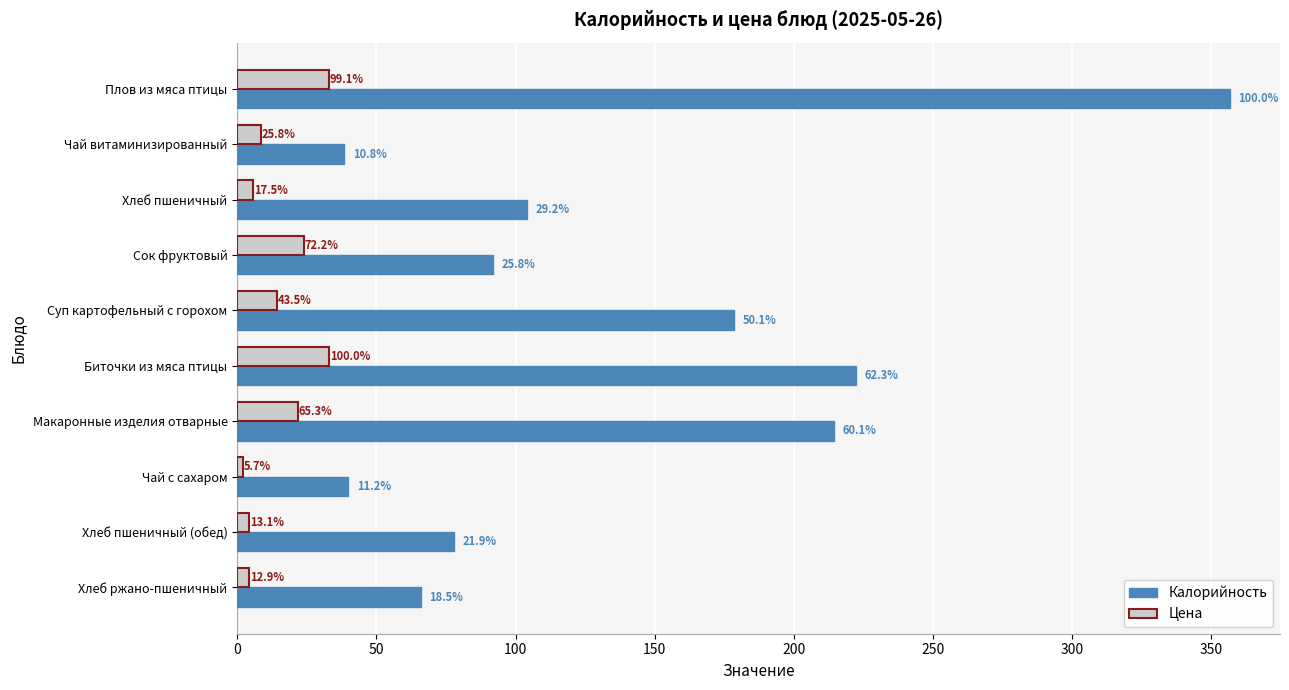

What are all the series names shown in the legend?

Калорийность, Цена